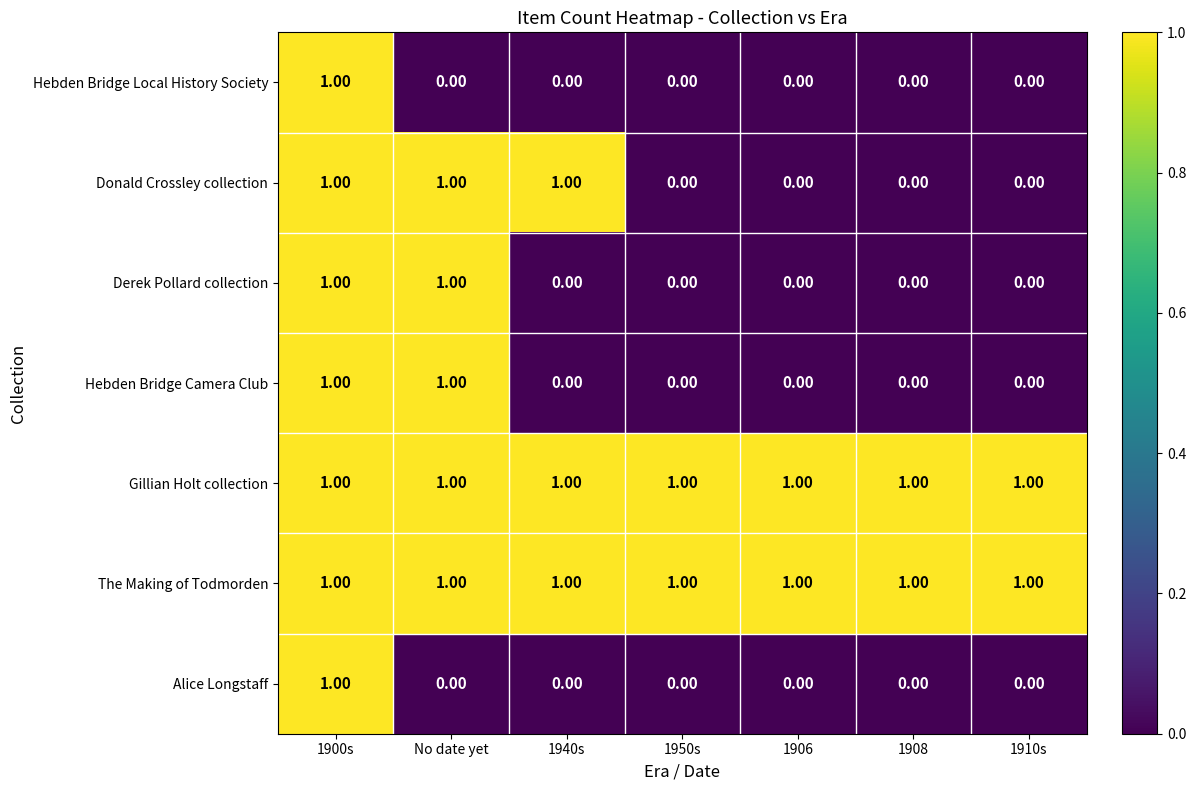

What is the sum of all The Making of Todmorden values?

7